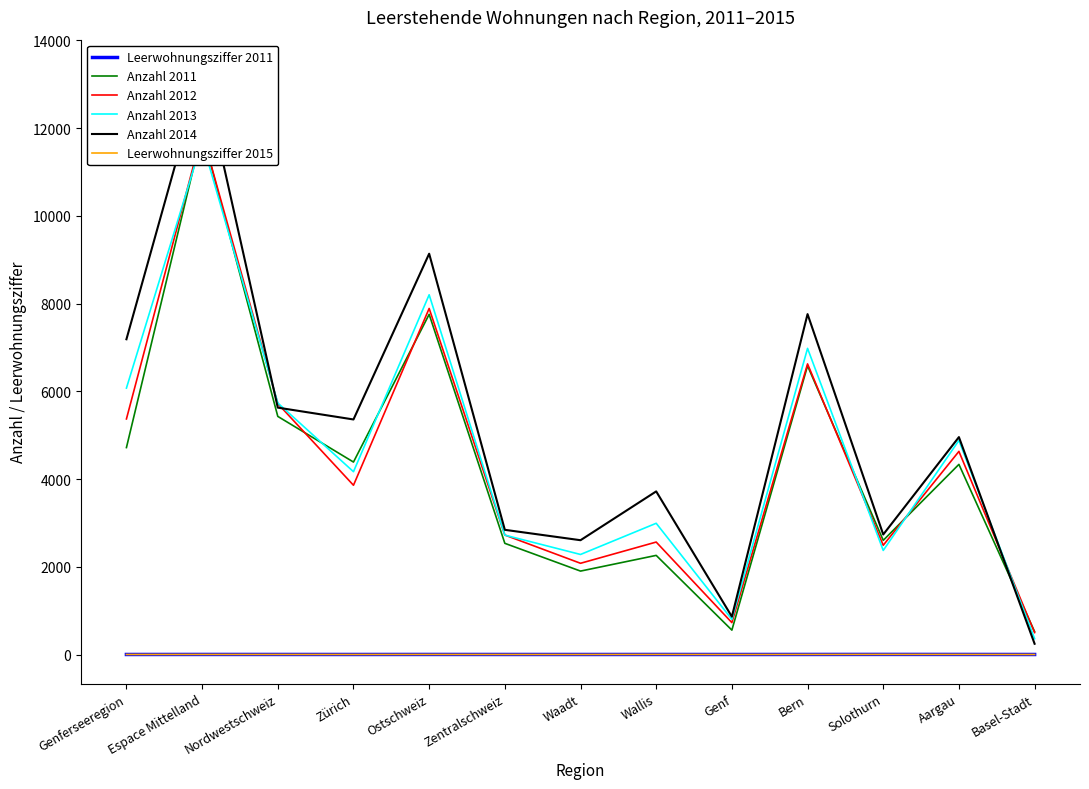

Between Bern and Solothurn, which series saw the biggest shift?

Anzahl 2014